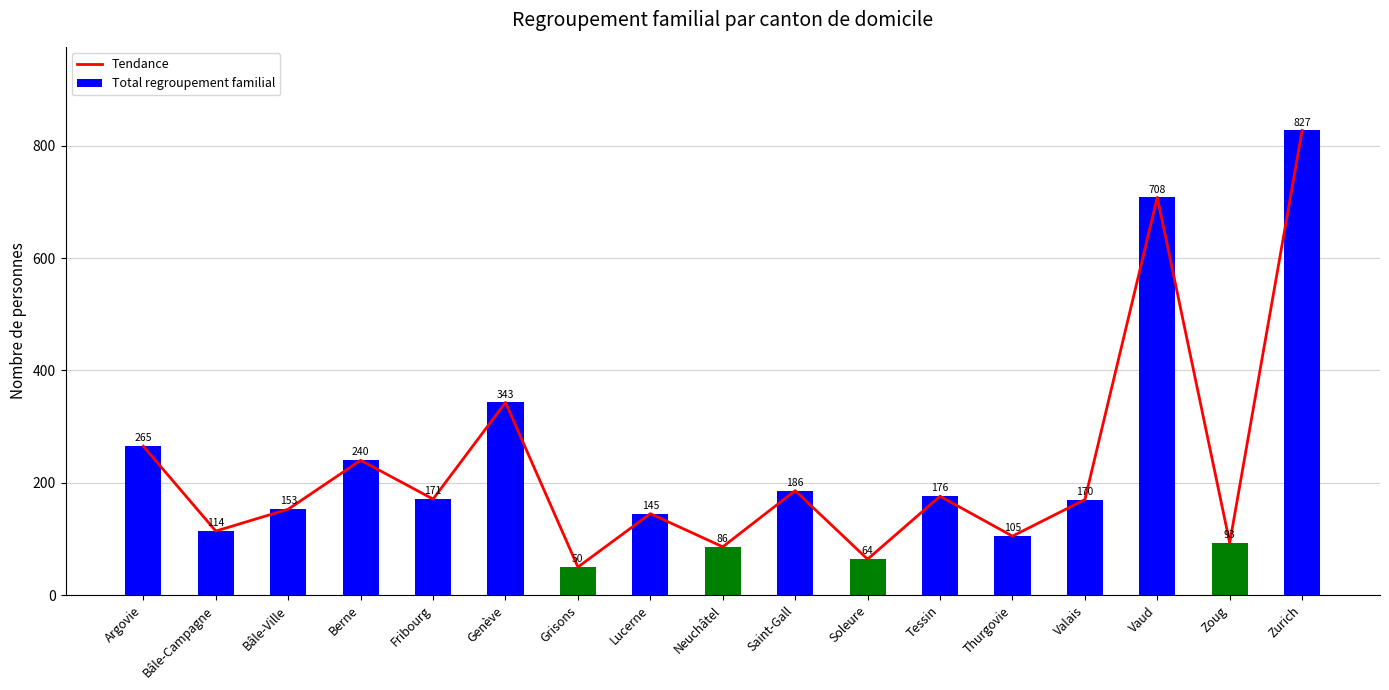

Which category has the lowest value in the Total regroupement familial series?

Grisons